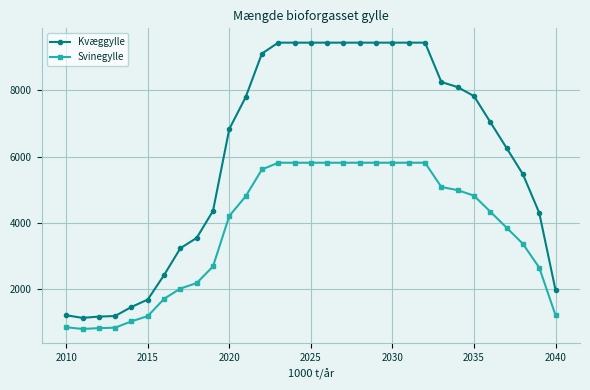

What is the minimum value shown in the chart?

803.6